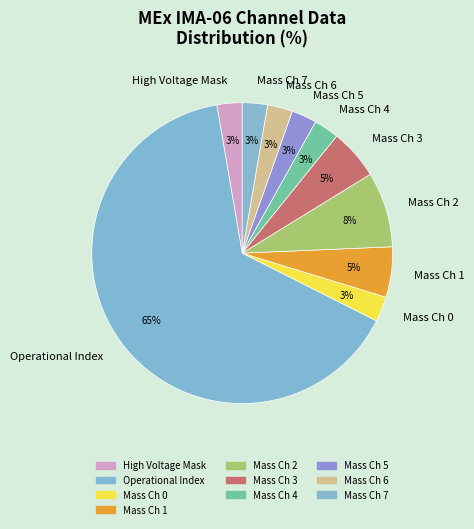

Which slice is the largest?

Operational Index